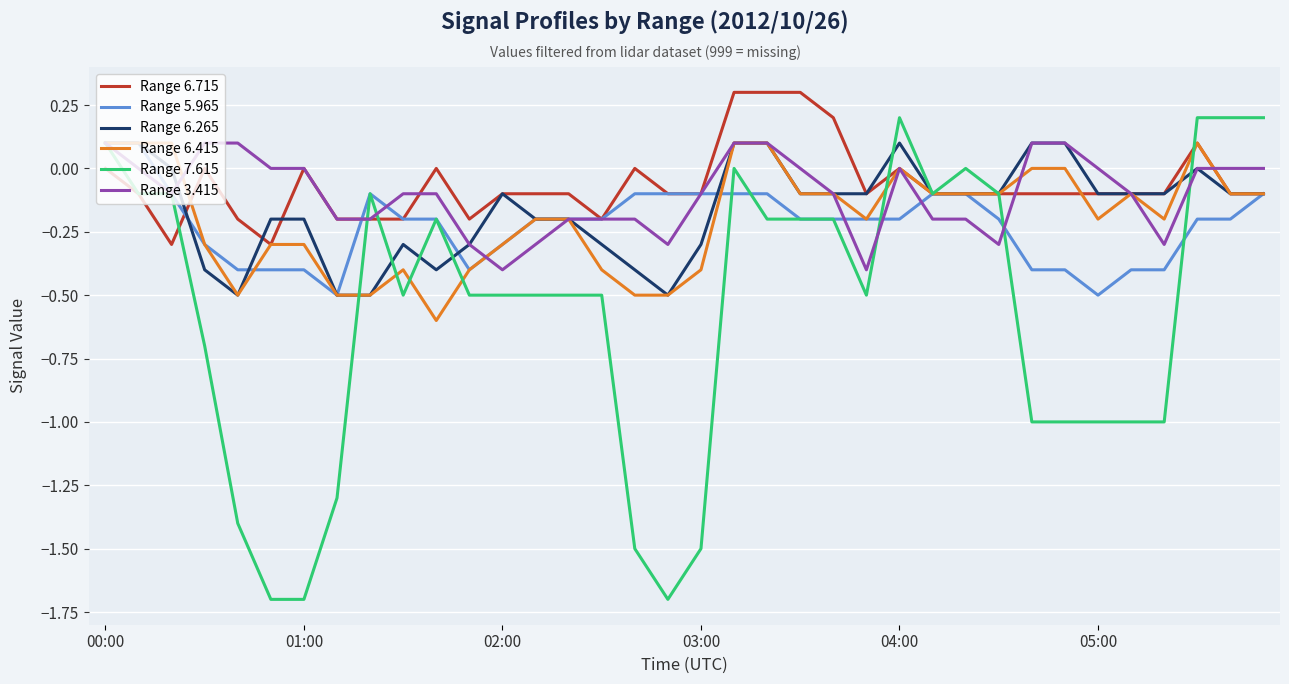

Which series has the widest spread of values?

Range 7.615